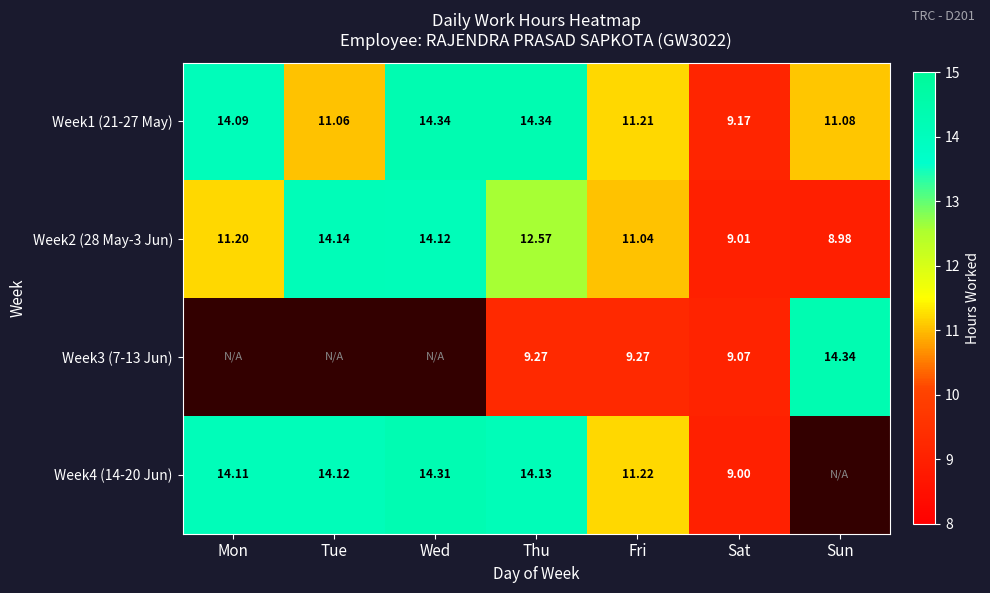

Where does the Week1 (21-27 May) series first go above 11?

Mon